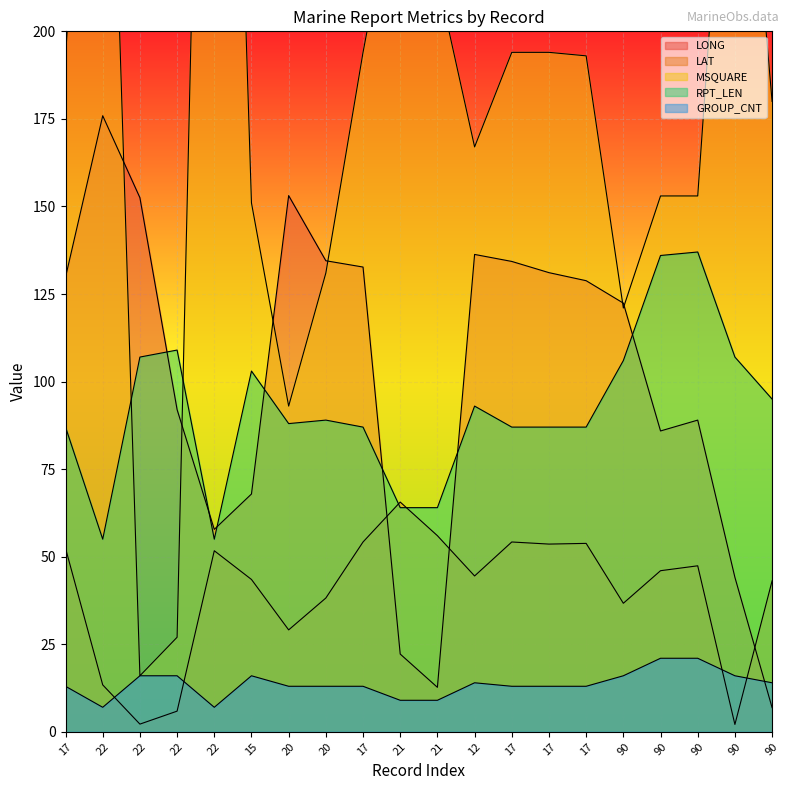

The RPT_LEN series shows 150.4 at 17. True or false?

False